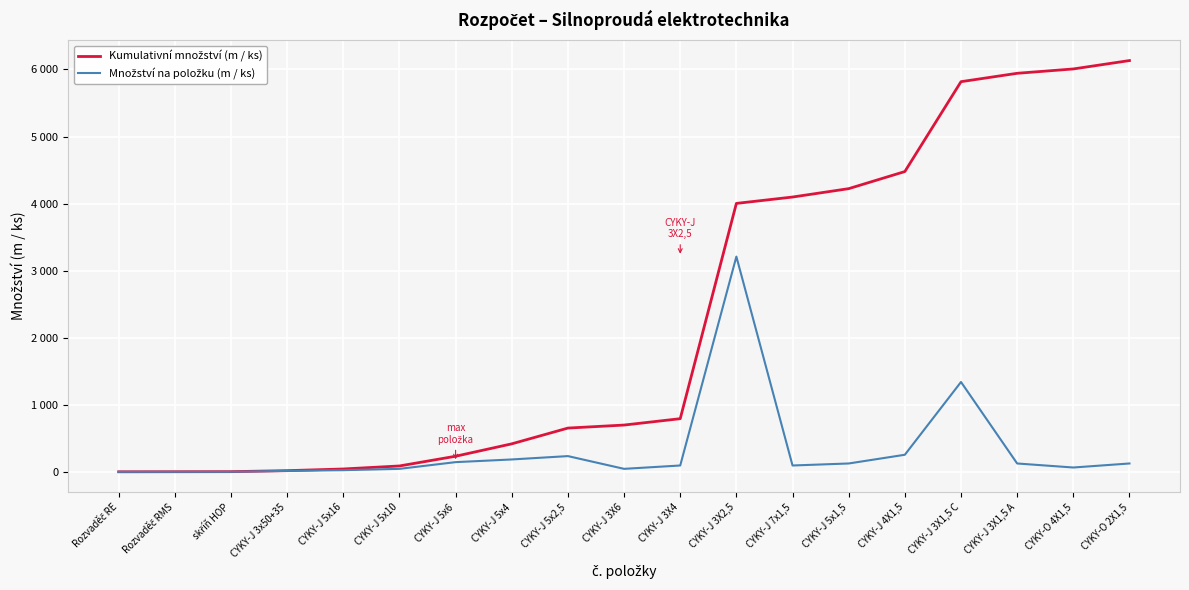

At Rozvaděč RMS, list the series in order from largest to smallest.

Kumulativní množství (m / ks), Množství na položku (m / ks)